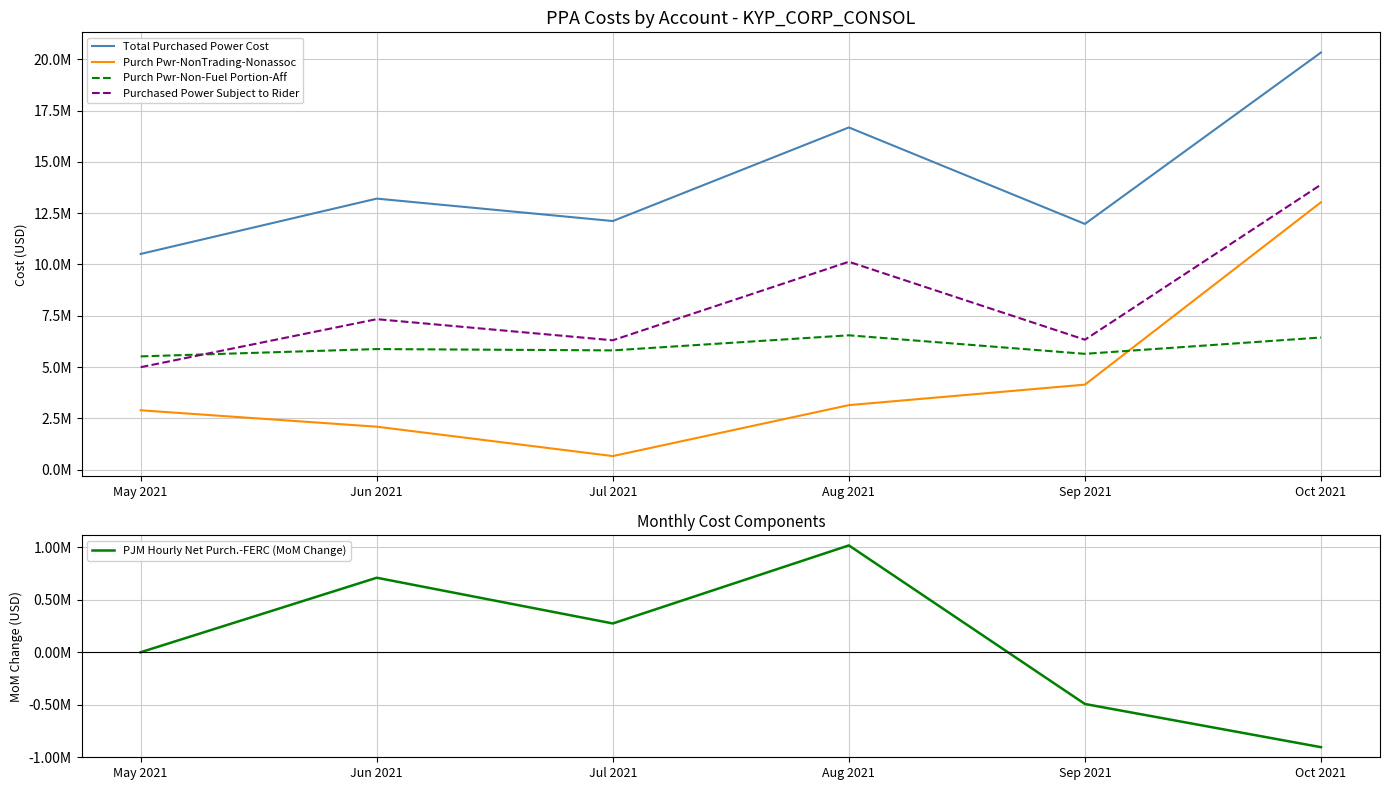

True or false: Total Purchased Power Cost and Purchased Power Subject to Rider cross at least once.

False